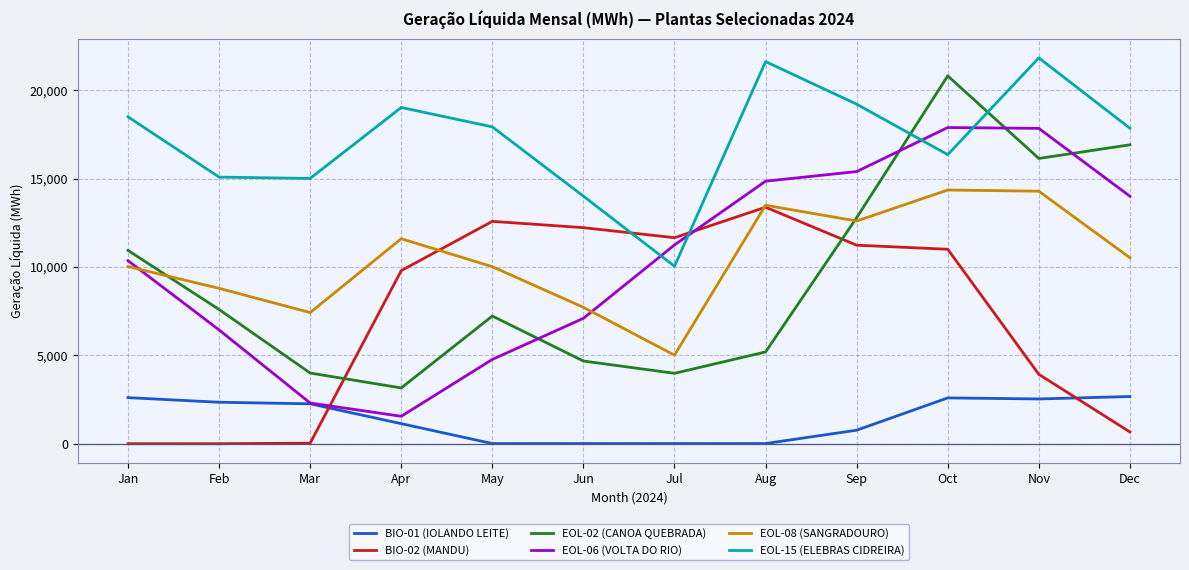

Which series has the largest total across all categories?

EOL-15 (ELEBRAS CIDREIRA)